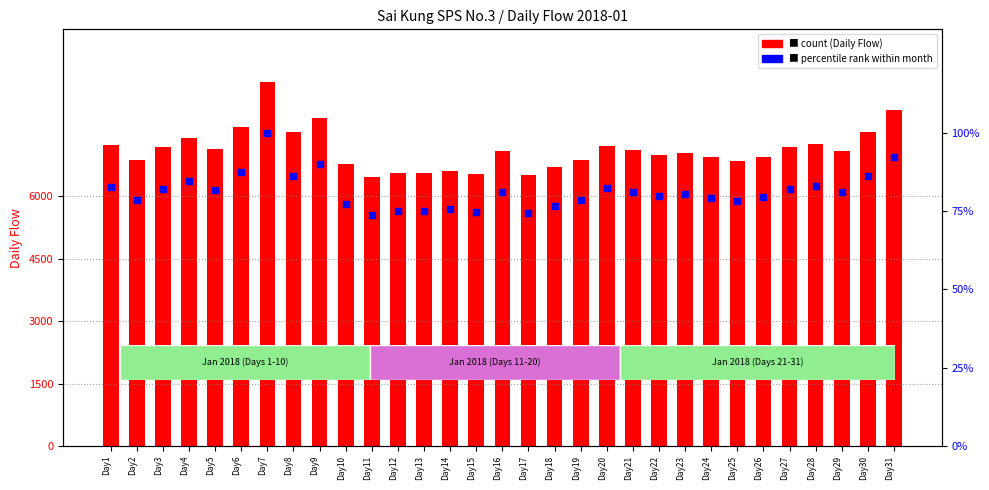

Which series reaches the maximum Y coordinate?

Daily Flow